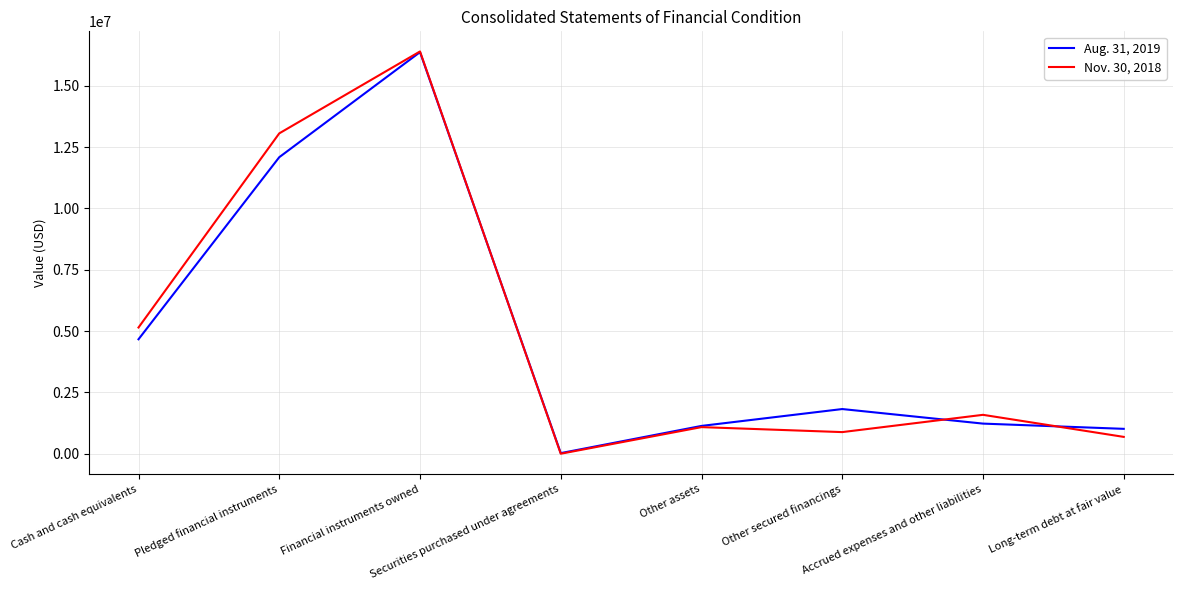

What are all the series names shown in the legend?

Aug. 31, 2019, Nov. 30, 2018